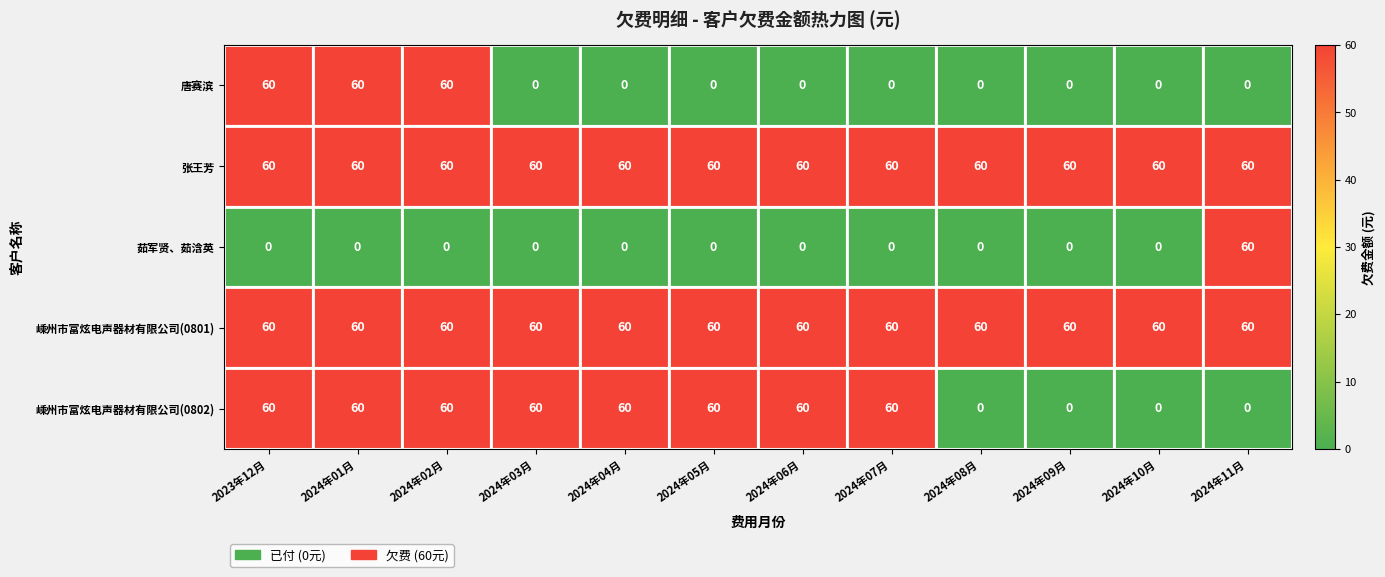

What is the spread (max minus min) of values at 2024年04月?

60